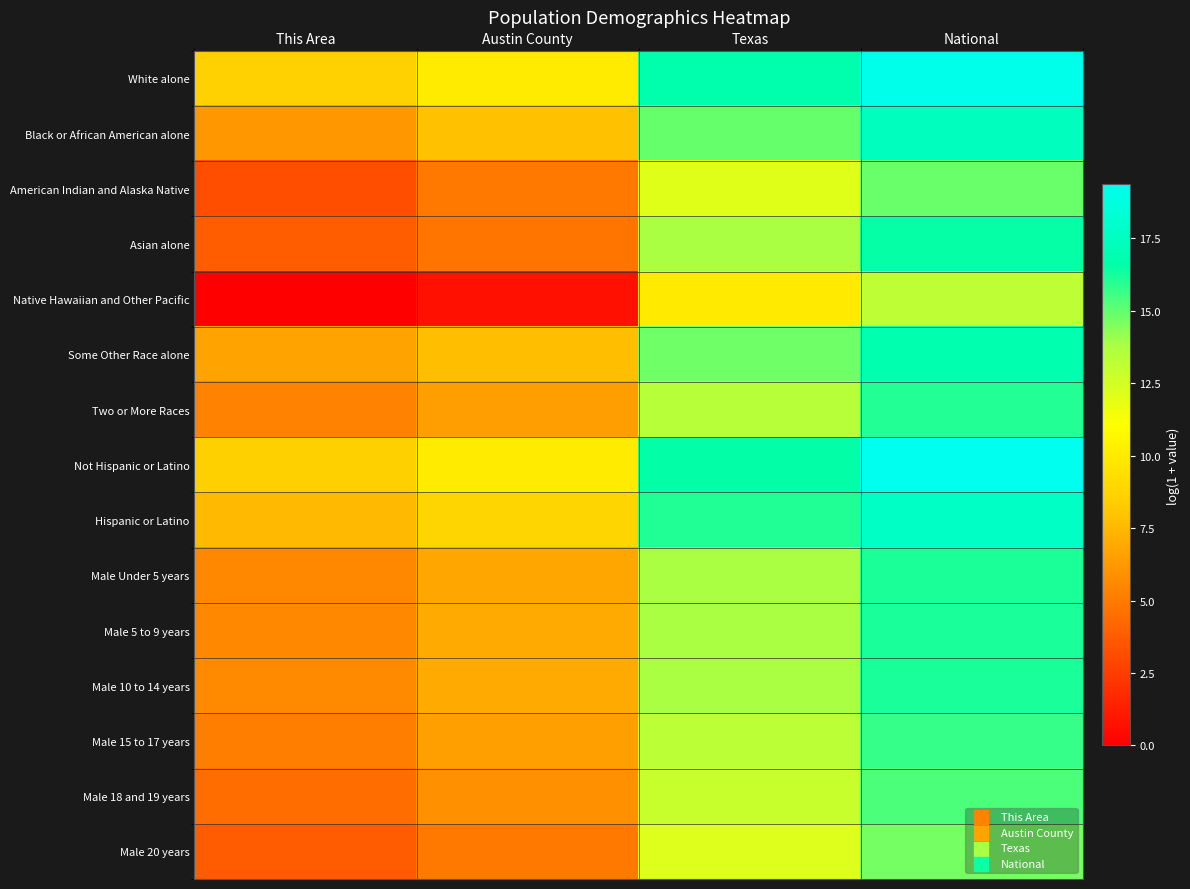

Count the number of data series in this chart.

15